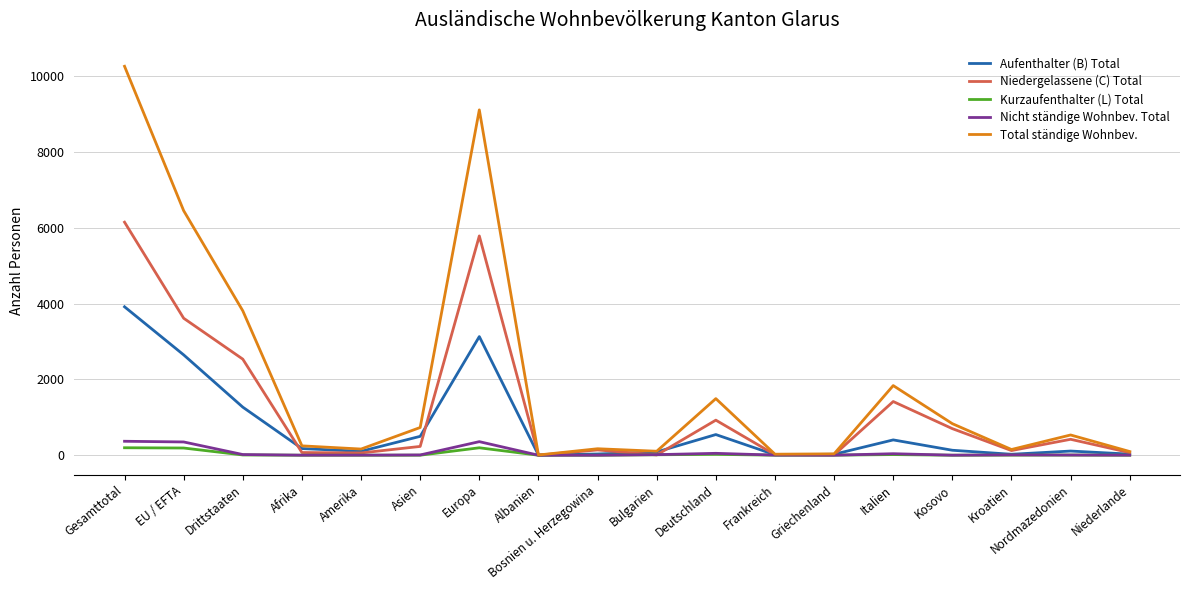

What is the difference between the maximum and second lowest values in the Aufenthalter (B) Total series?

3903